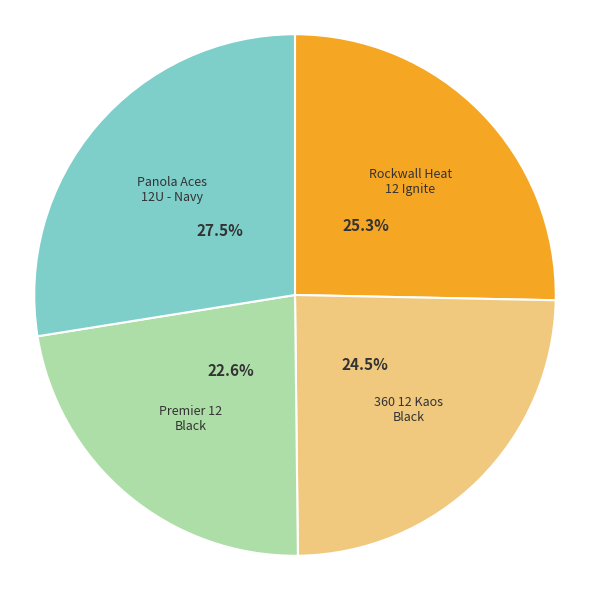

To the nearest percent, what percentage of the pie is Premier 12 Black?

23%